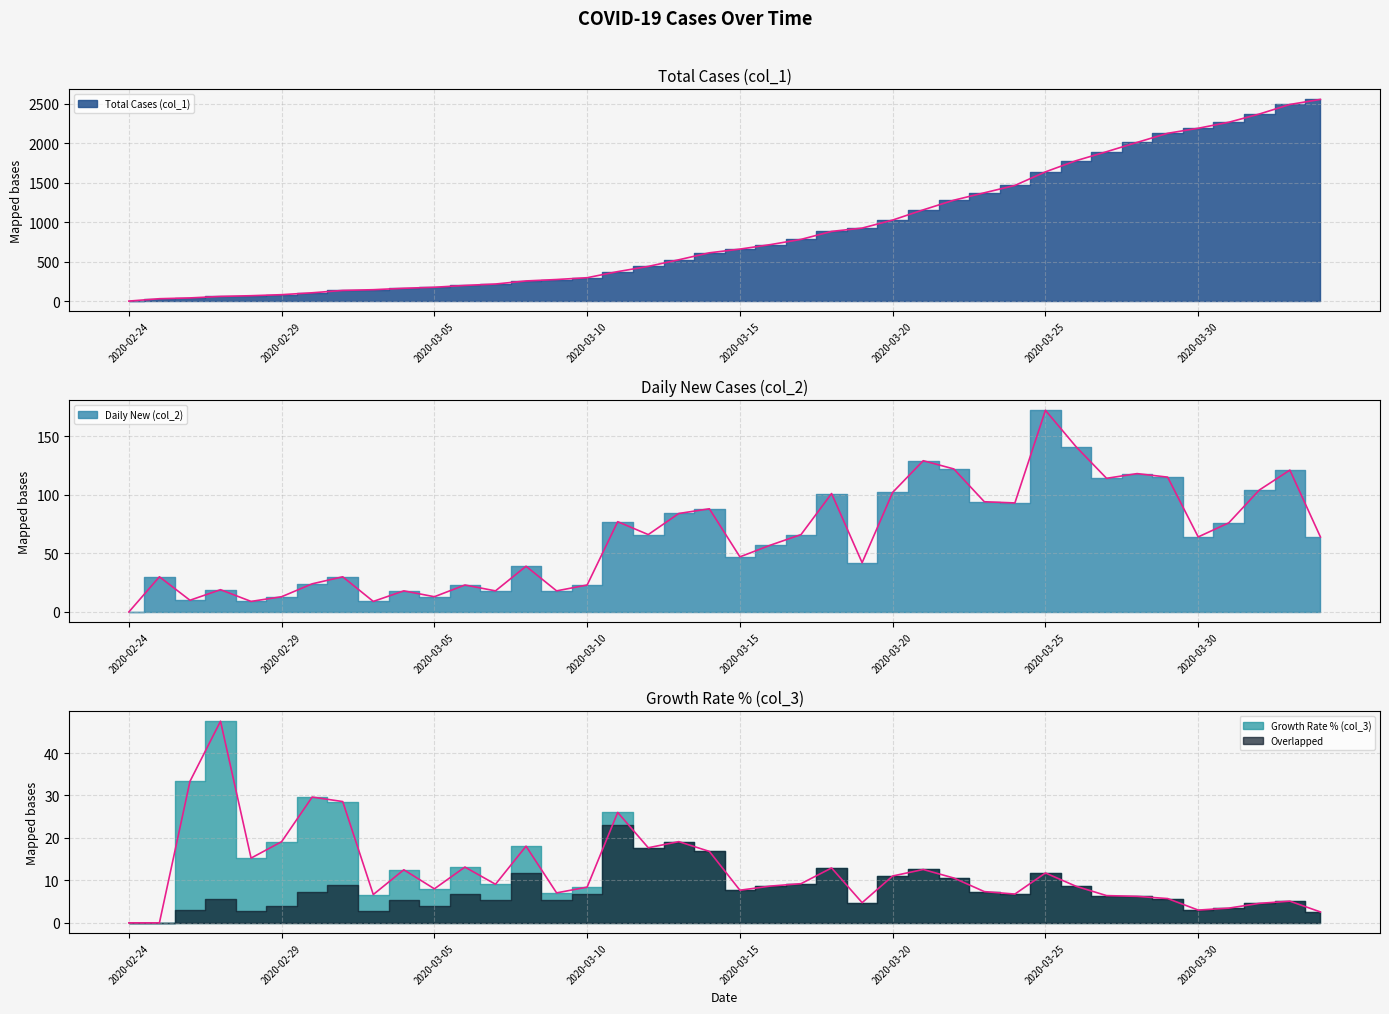

What is the sum of the Growth Rate % (col_3) values at 2020-03-09 and 2020-03-14?

23.9